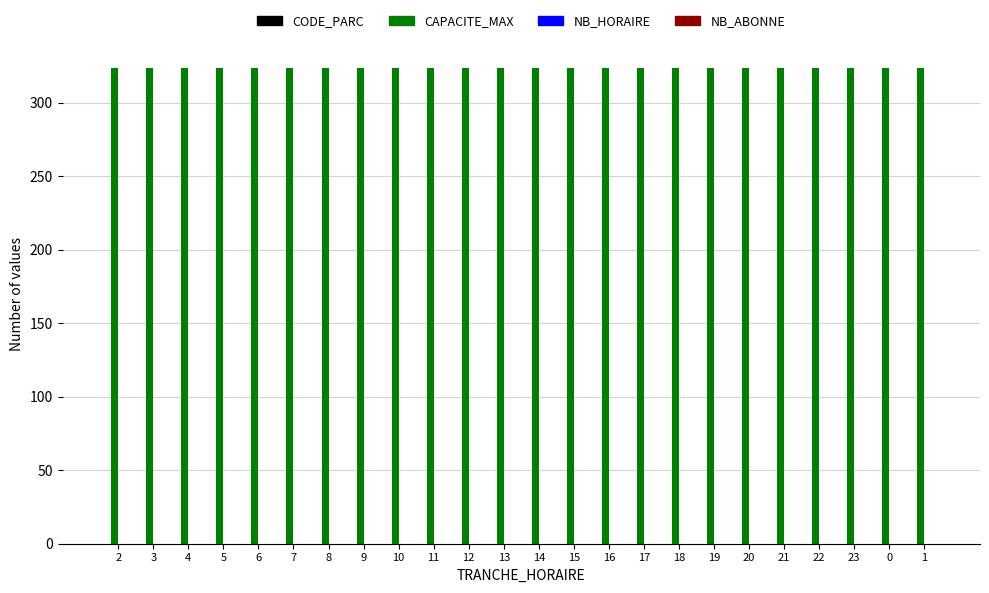

Reading left to right, what are all the values shown in this chart?

CODE_PARC: 0	0	0	0	0	0	0	0	0	0	0	0	0	0	0	0	0	0	0	0	0	0	0	0
CAPACITE_MAX: 324	324	324	324	324	324	324	324	324	324	324	324	324	324	324	324	324	324	324	324	324	324	324	324
NB_HORAIRE: 0	0	0	0	0	0	0	0	0	0	0	0	0	0	0	0	0	0	0	0	0	0	0	0
NB_ABONNE: 0	0	0	0	0	0	0	0	0	0	0	0	0	0	0	0	0	0	0	0	0	0	0	0